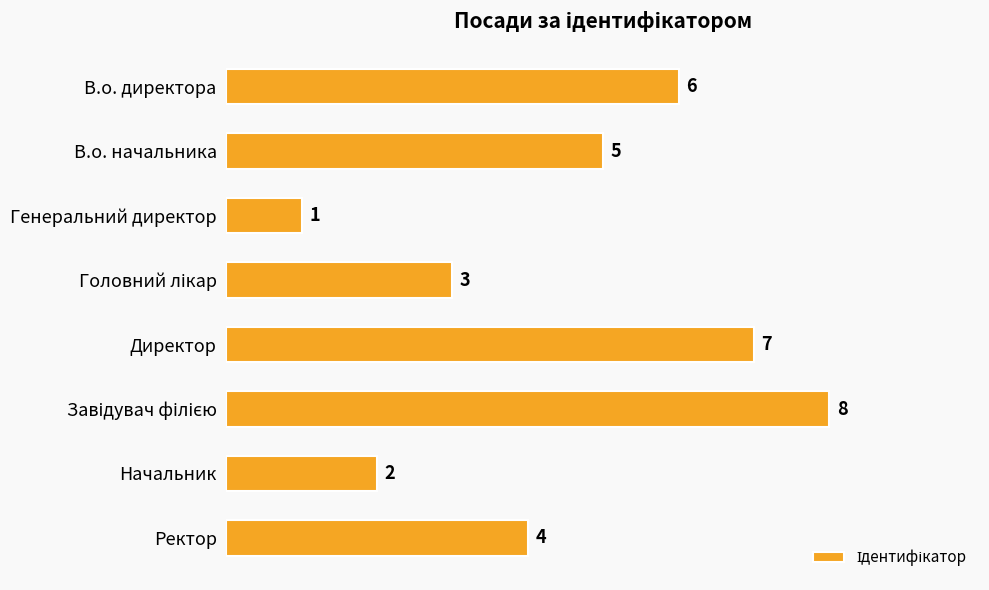

Reading bottom to top, what are all the values shown in this chart?

4	2	8	7	3	1	5	6